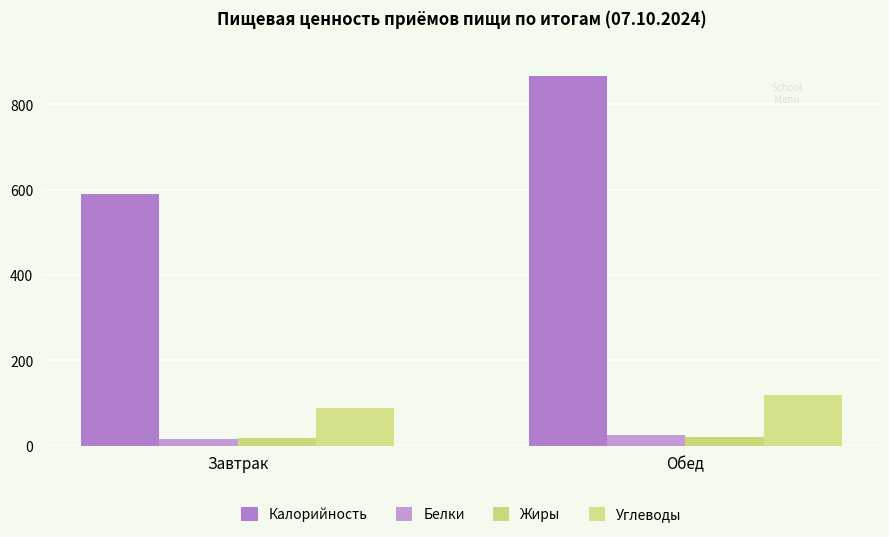

True or false: Белки has a value of 23.5 at Завтрак.

False